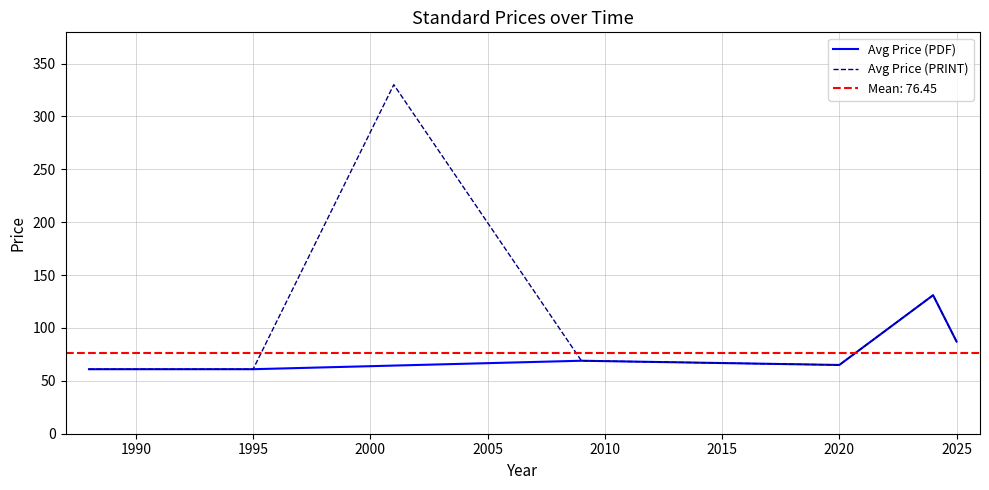

Where is Avg Price (PDF) nearest to the value 104?

2025